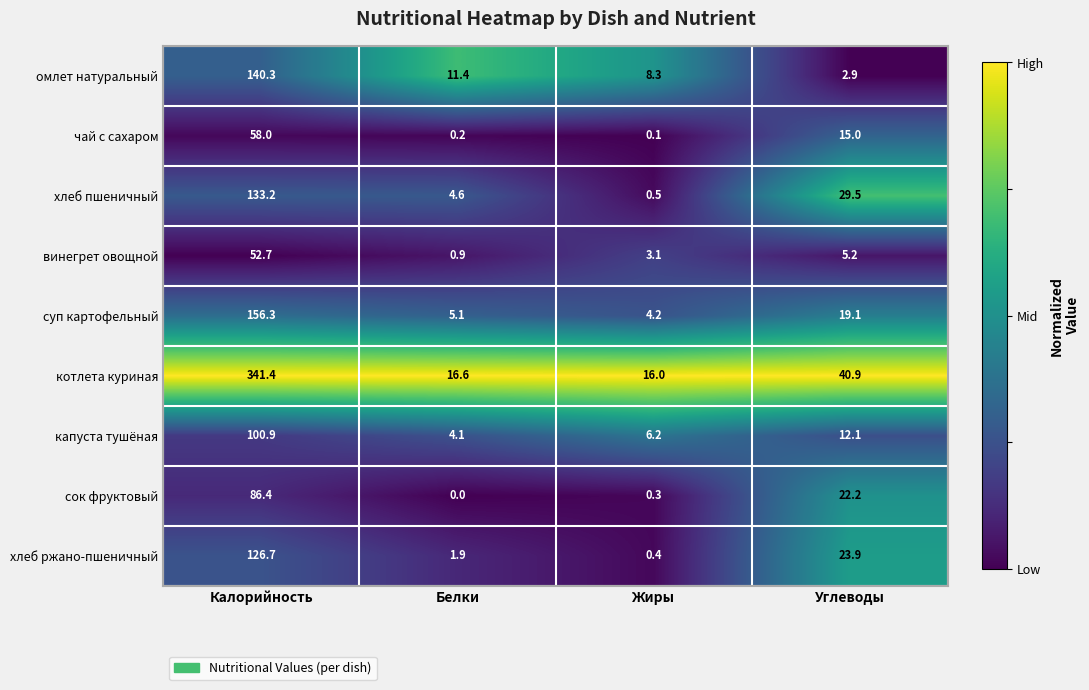

Which label corresponds to the largest value in the chart?

Калорийность